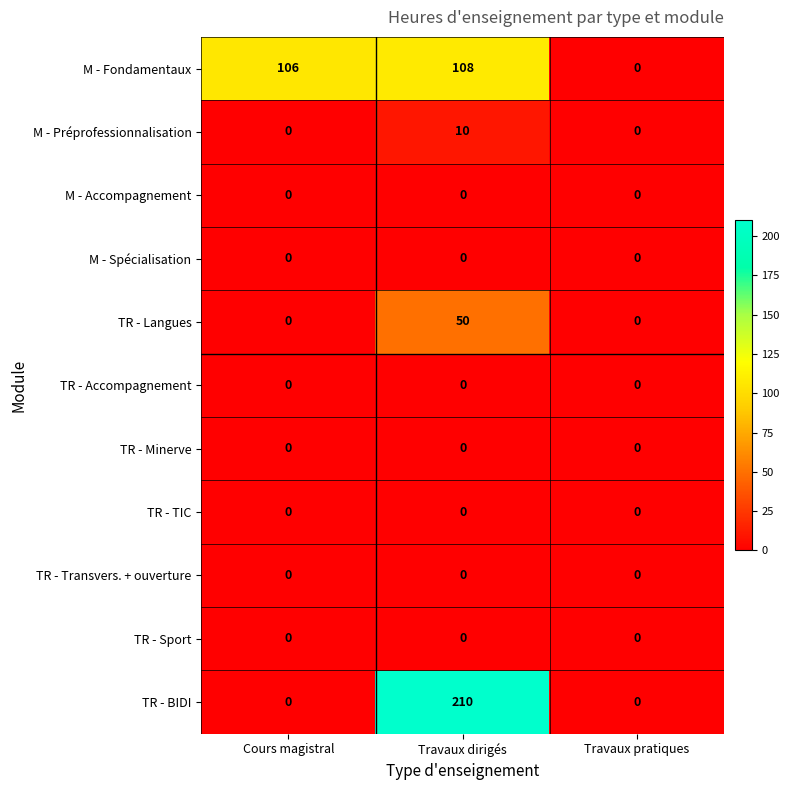

What is the average value of the TR - Langues series?

17